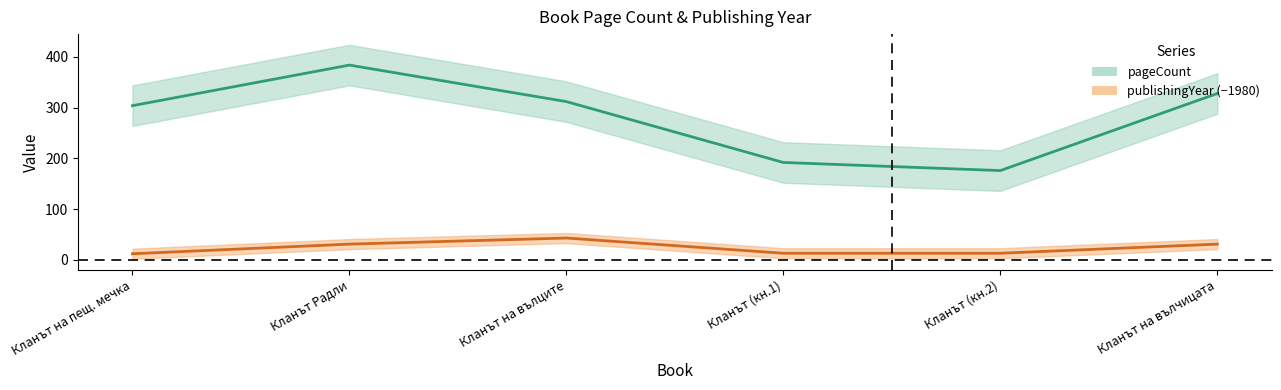

Rank the categories by publishingYear (−1980) value from lowest to highest.

Кланът на пещ. мечка, Кланът (кн.1), Кланът (кн.2), Кланът Радли, Кланът на вълчицата, Кланът на вълците